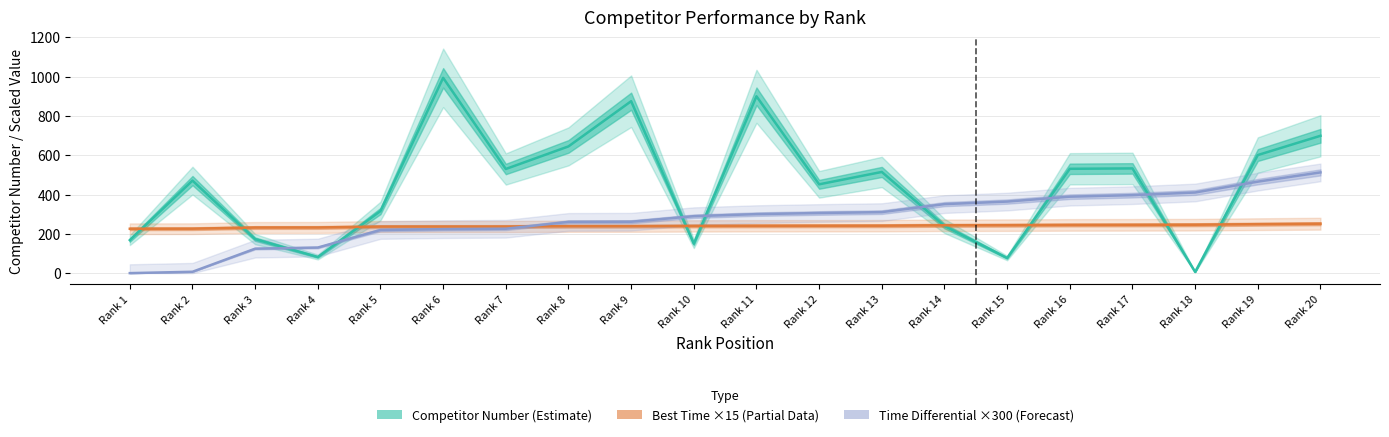

Which has a higher value, Rank 16 or Rank 2?

Rank 16